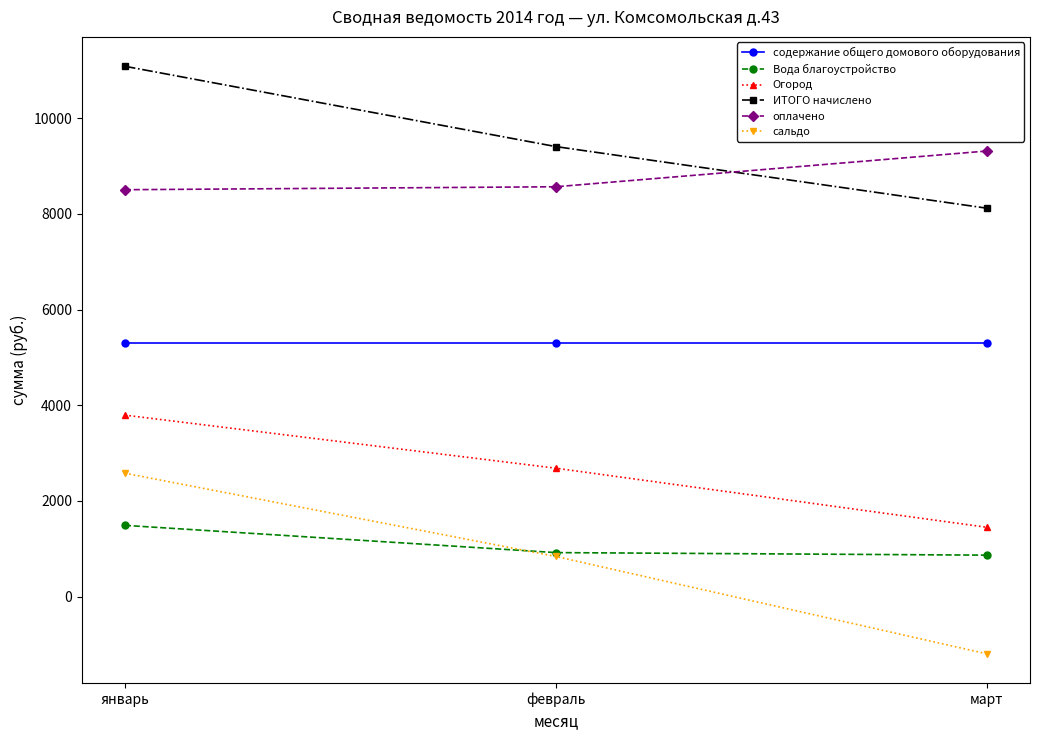

What is the lowest value of the оплачено series?

8504.0